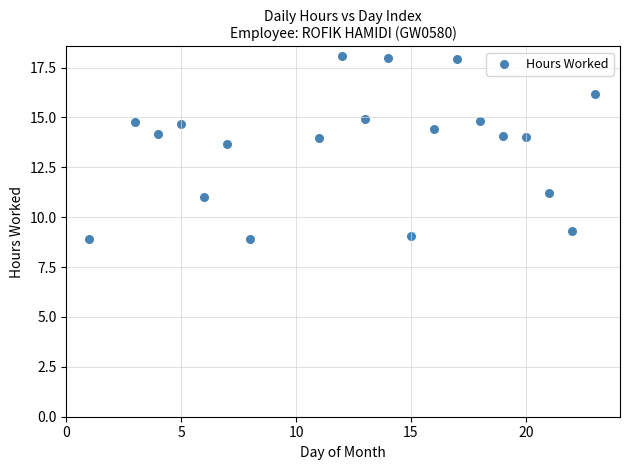

What is the range of Y values (max minus min)?

9.2